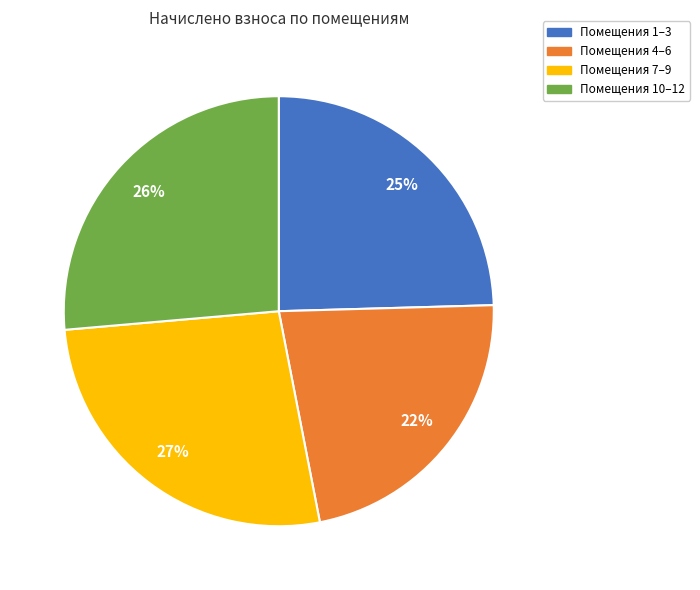

Is there any slice that represents more than half of the pie?

No